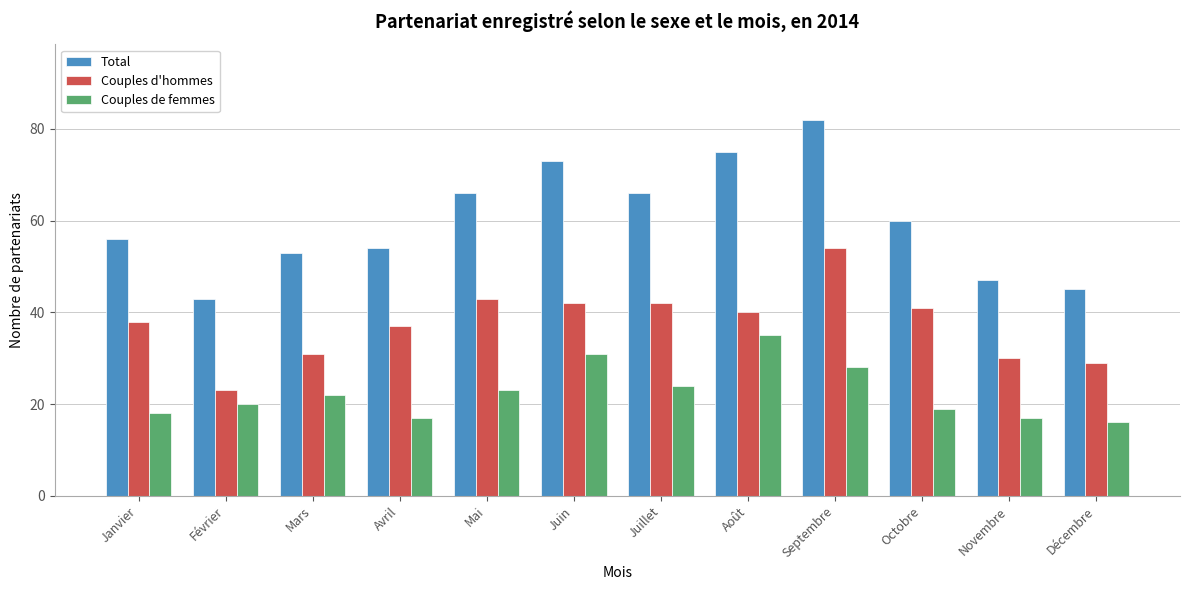

Rank the series by their average value, from highest to lowest.

Total, Couples d'hommes, Couples de femmes